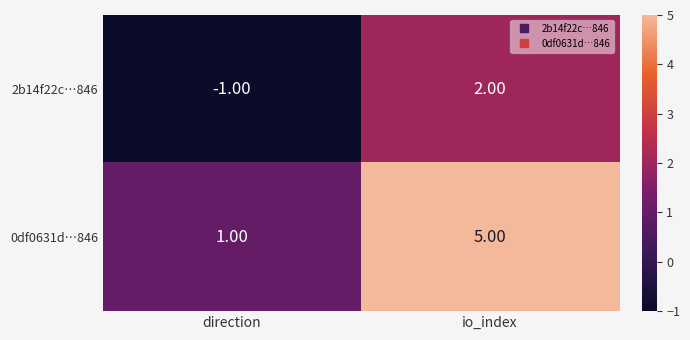

Count the number of data series in this chart.

2